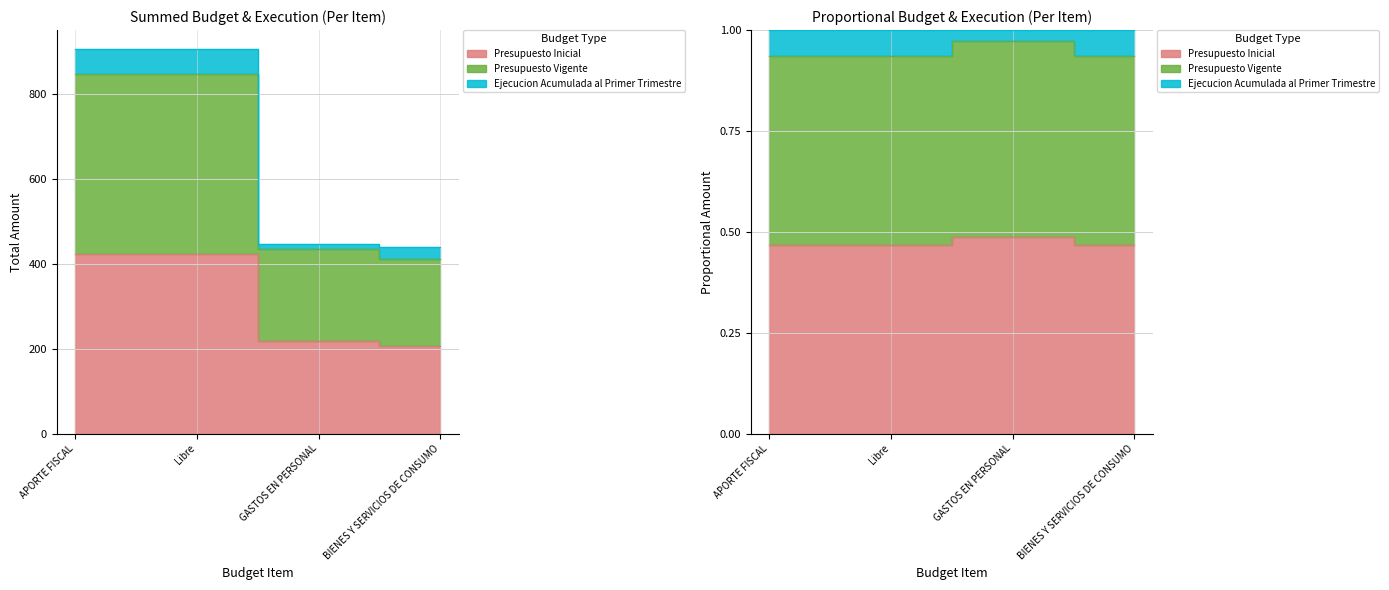

What is the total value across all series at APORTE FISCAL?

1269